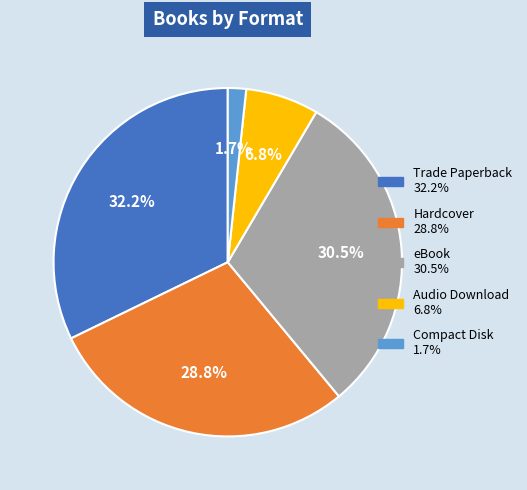

What is the largest slice in the pie chart?

Trade Paperback